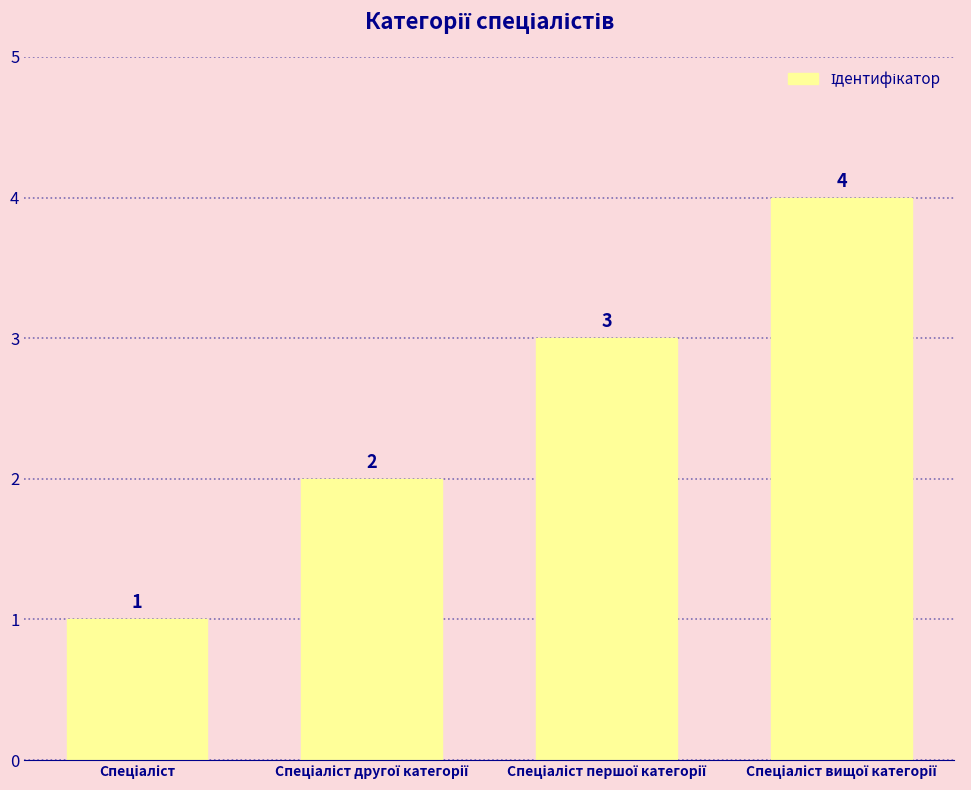

How many values are below 3?

2